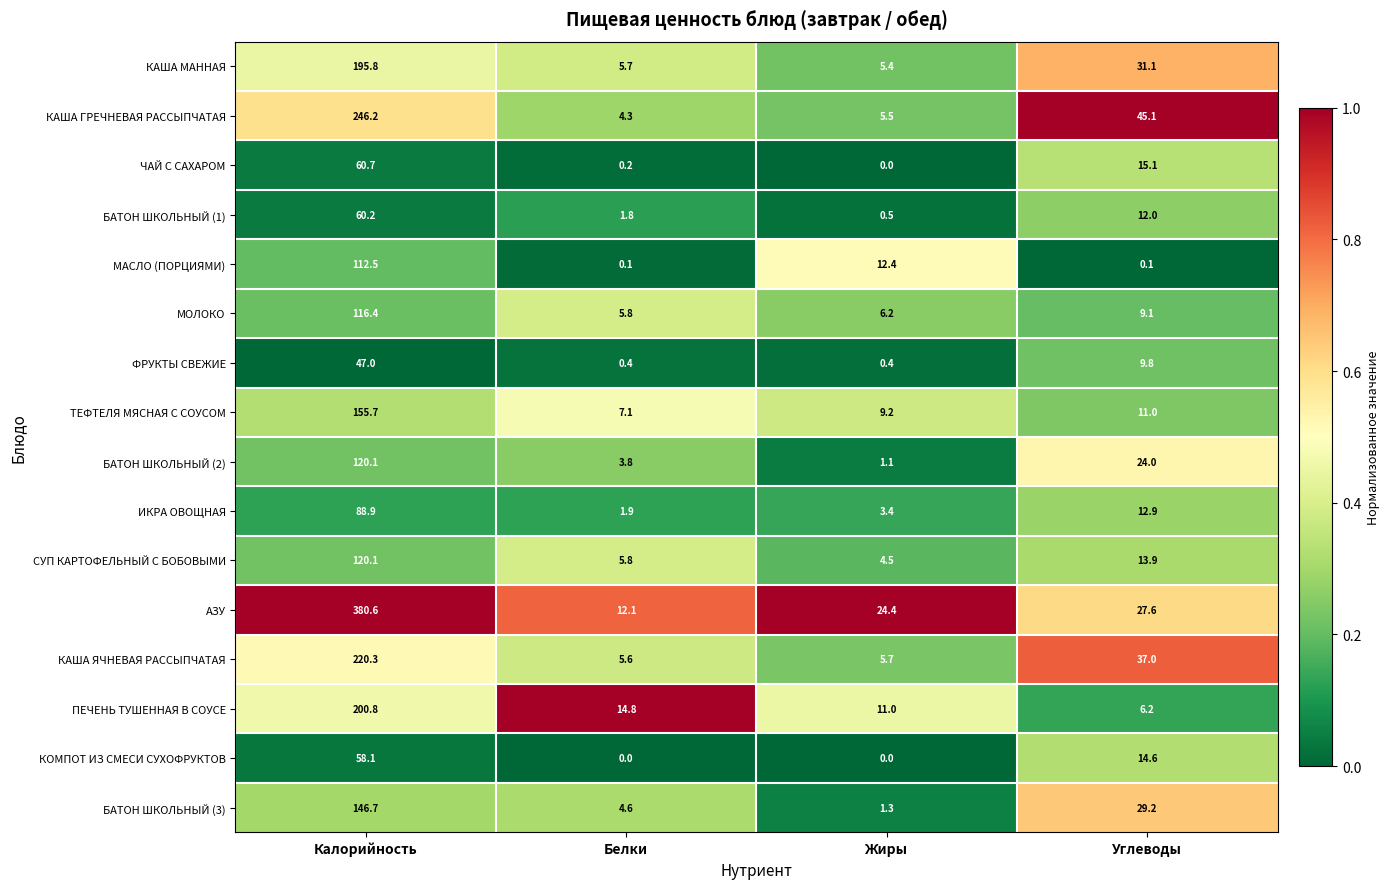

What is the sum of all КАША ГРЕЧНЕВАЯ РАССЫПЧАТАЯ values?

301.1